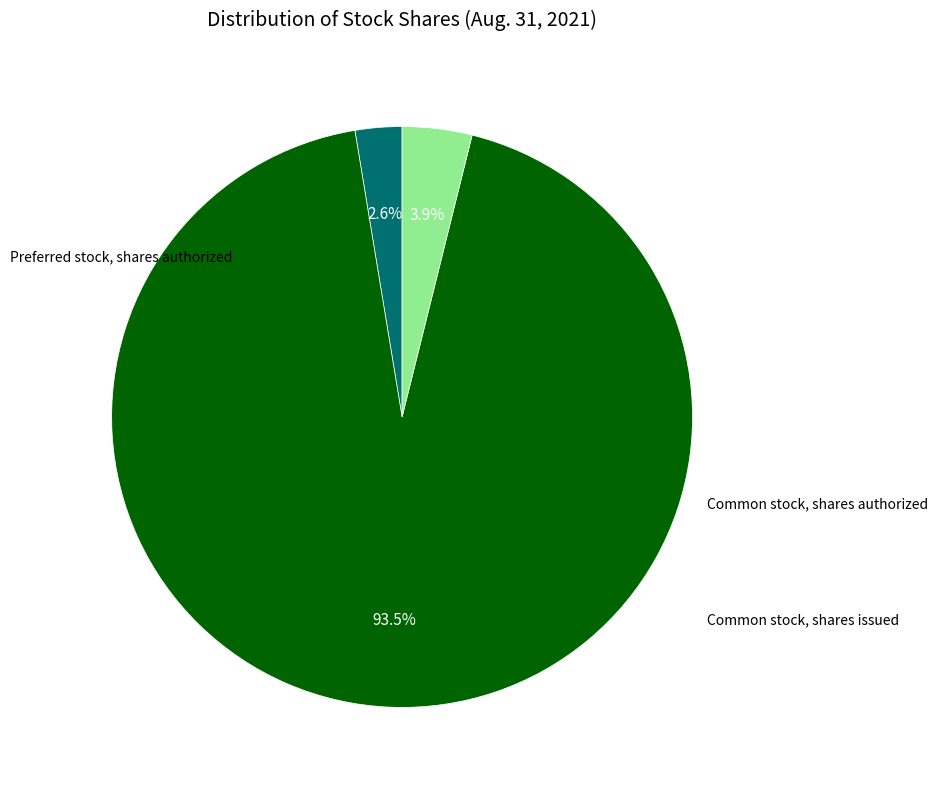

Is there a majority slice in this chart?

Yes